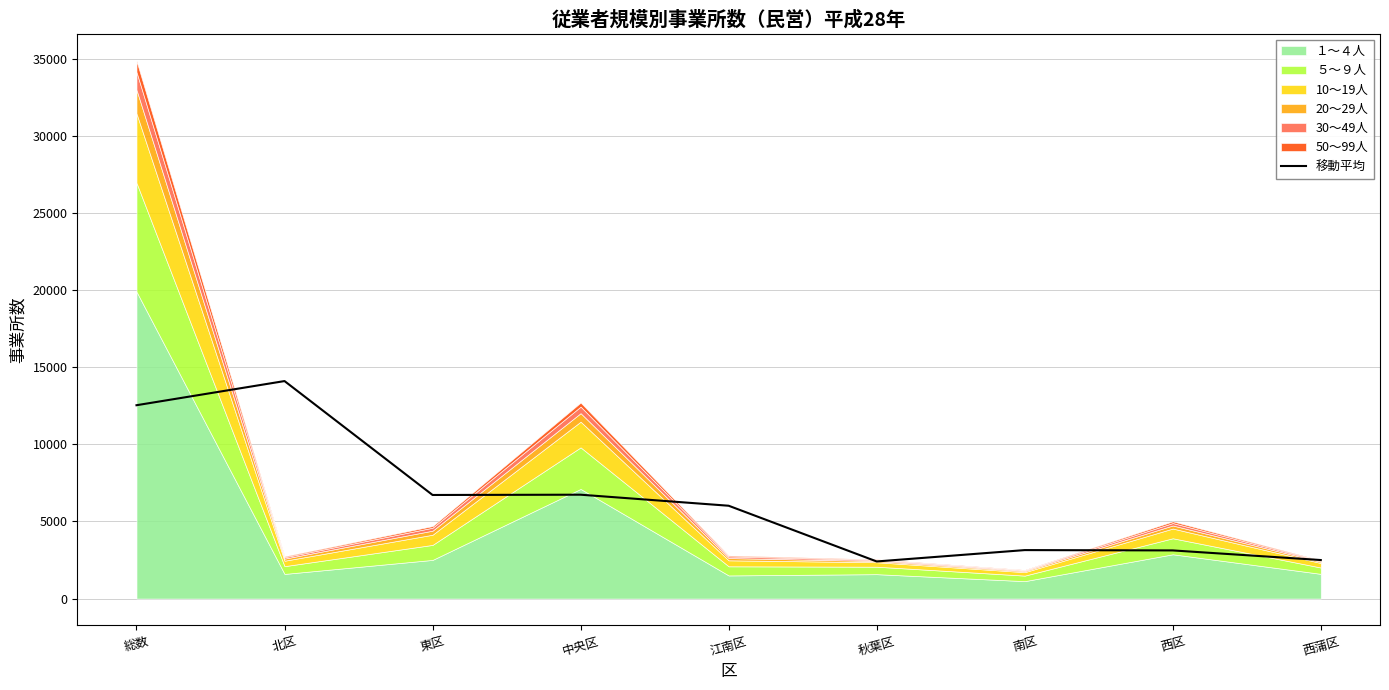

What is the change in value from 中央区 to 江南区?

-715.3